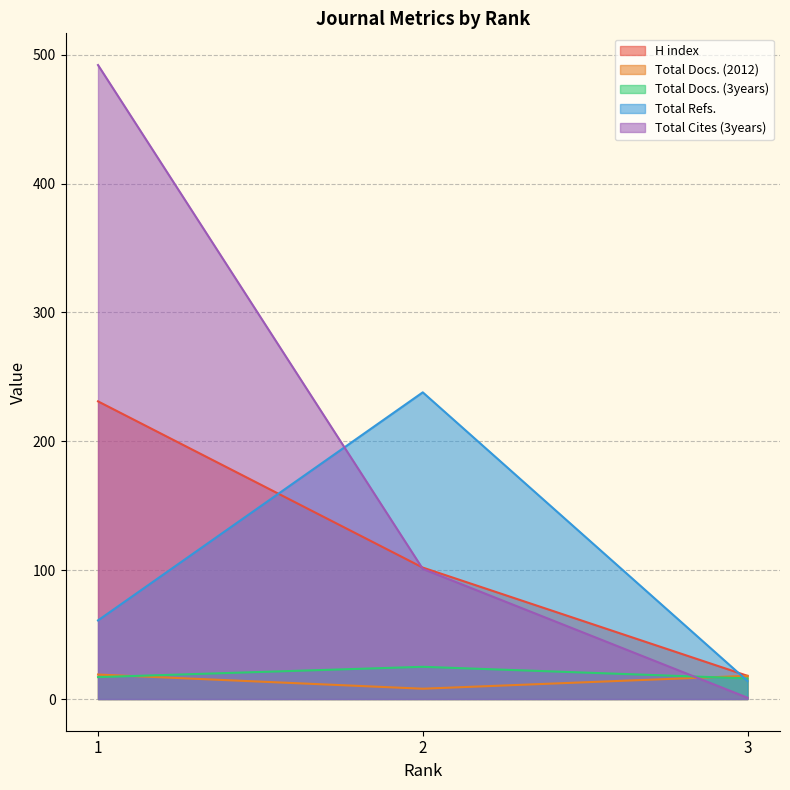

Is the value of Total Docs. (2012) at 2 greater than the value of H index at 3?

No